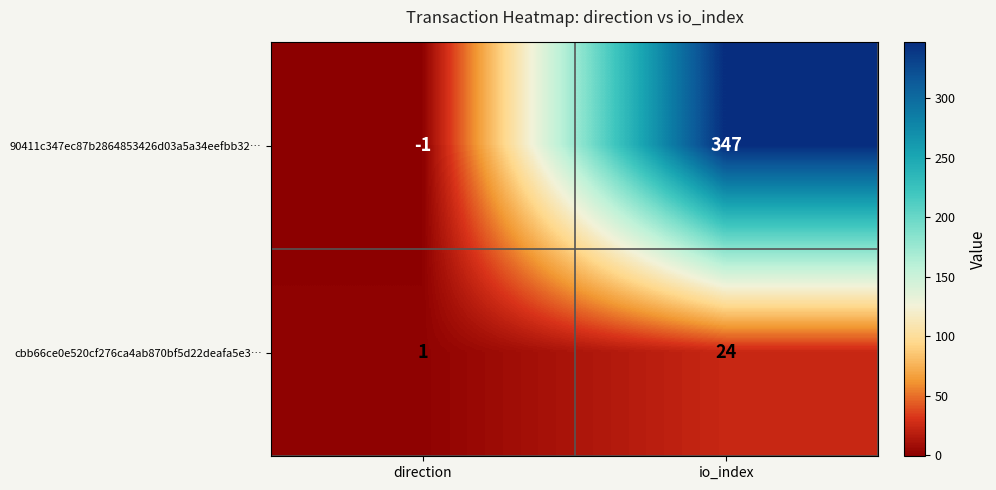

Which category has the lowest value in the cbb66ce0e520cf276ca4ab870bf5d22deafa5e3… series?

direction